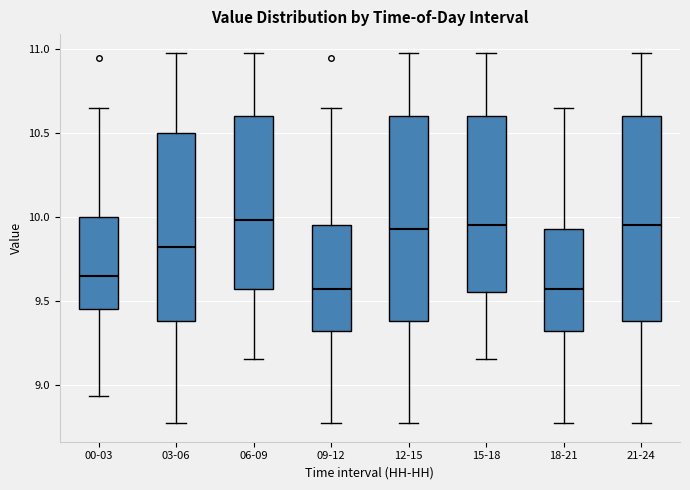

Reading left to right, transcribe this box plot: for each box, give where its median line is, the range the box spans, and where its two whiskers end, as read against the y-axis. The values are not printed on the chart, so give them approximately, as read against the axis.

00-03: median 9.65, box 9.45 to 10.00, whiskers 8.95 to 10.65
03-06: median 9.80, box 9.40 to 10.50, whiskers 8.75 to 11.00
06-09: median 10.00, box 9.55 to 10.60, whiskers 9.15 to 11.00
09-12: median 9.55, box 9.30 to 9.95, whiskers 8.75 to 10.65
12-15: median 9.95, box 9.40 to 10.60, whiskers 8.75 to 11.00
15-18: median 9.95, box 9.55 to 10.60, whiskers 9.15 to 11.00
18-21: median 9.55, box 9.30 to 9.95, whiskers 8.75 to 10.65
21-24: median 9.95, box 9.40 to 10.60, whiskers 8.75 to 11.00